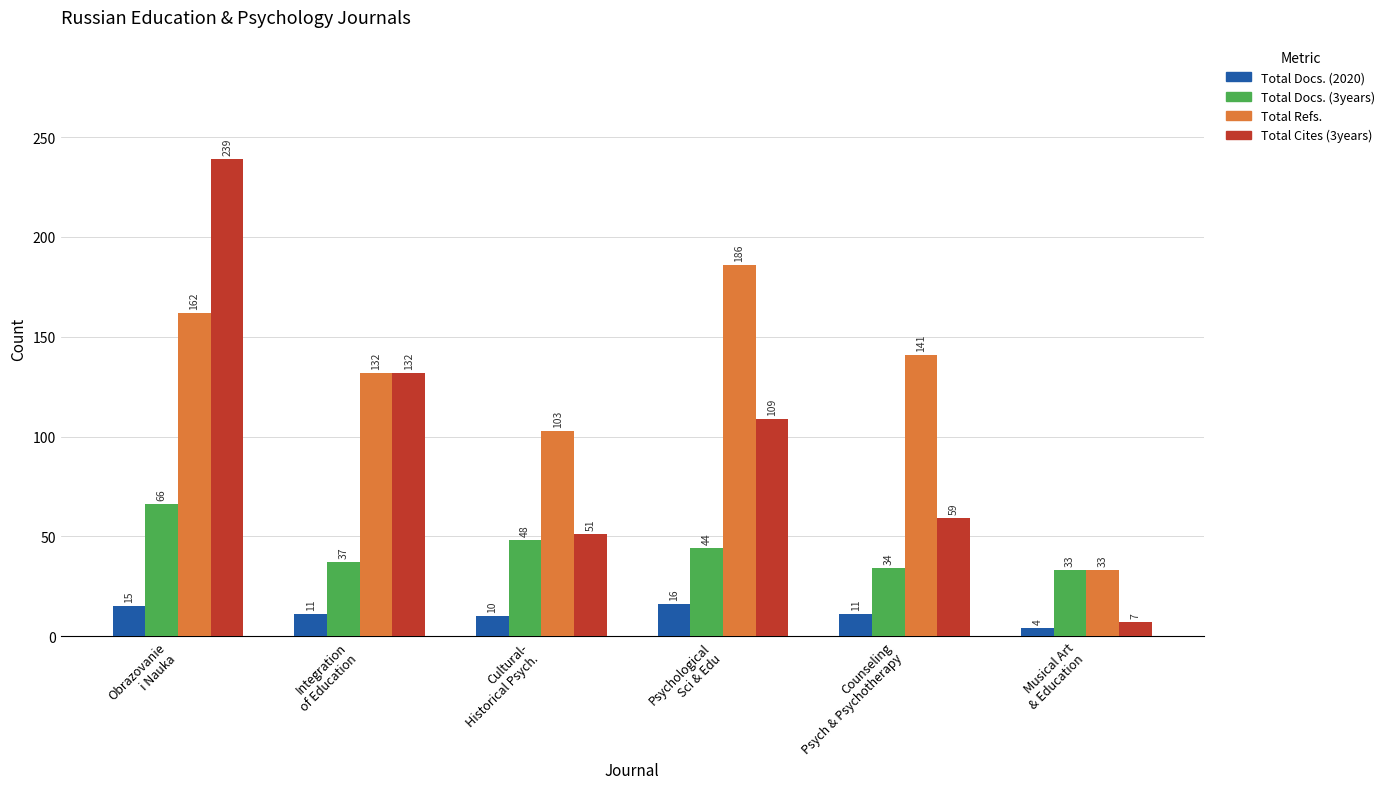

Rank the categories by Total Cites (3years) value from highest to lowest.

Obrazovanie
i Nauka, Integration
of Education, Psychological
Sci & Edu, Counseling
Psych & Psychotherapy, Cultural-
Historical Psych., Musical Art
& Education